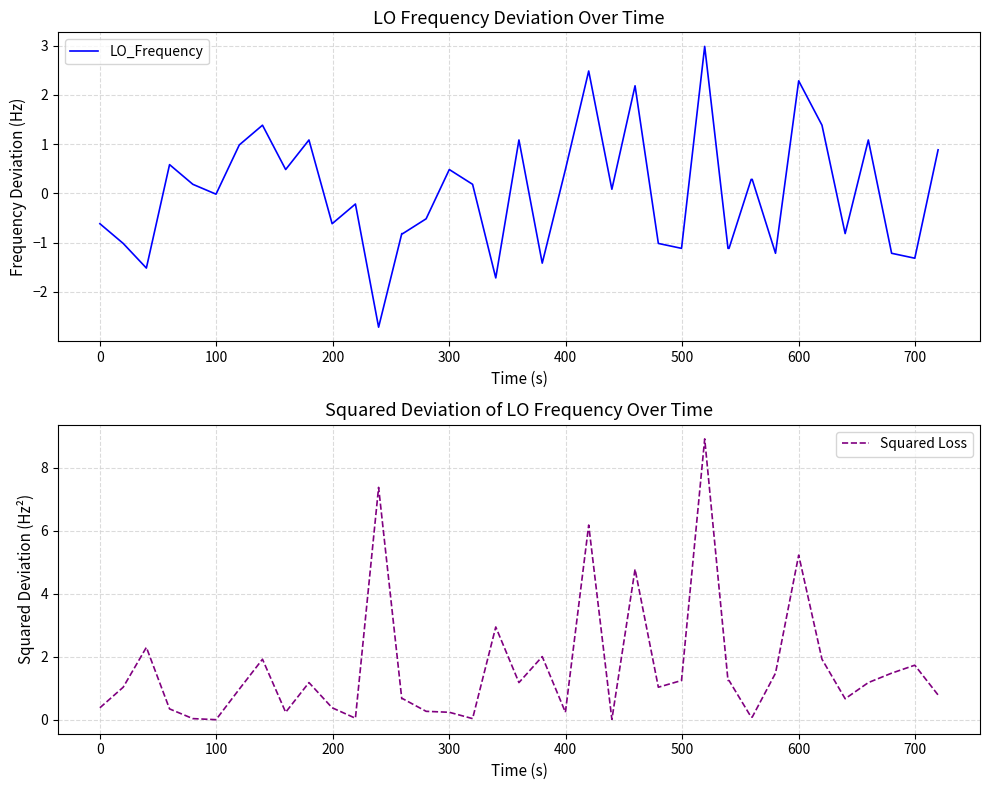

In Squared Loss, how many points are higher than both neighbors (excluding endpoints)?

11